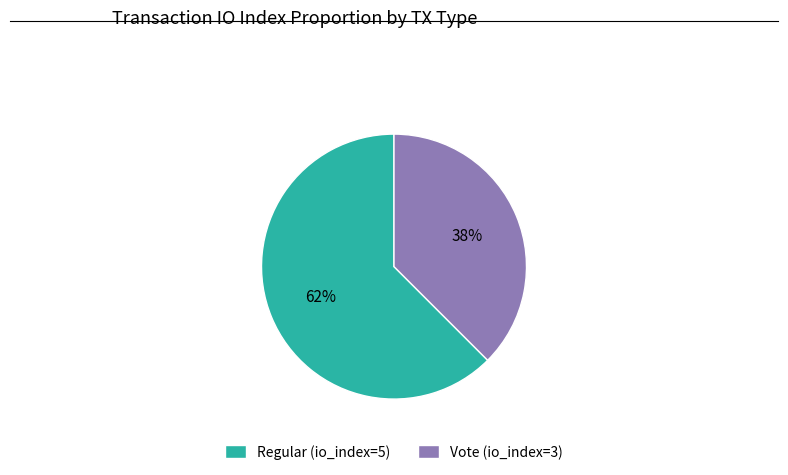

To the nearest percent, what portion does Vote (io_index=3) represent?

38%